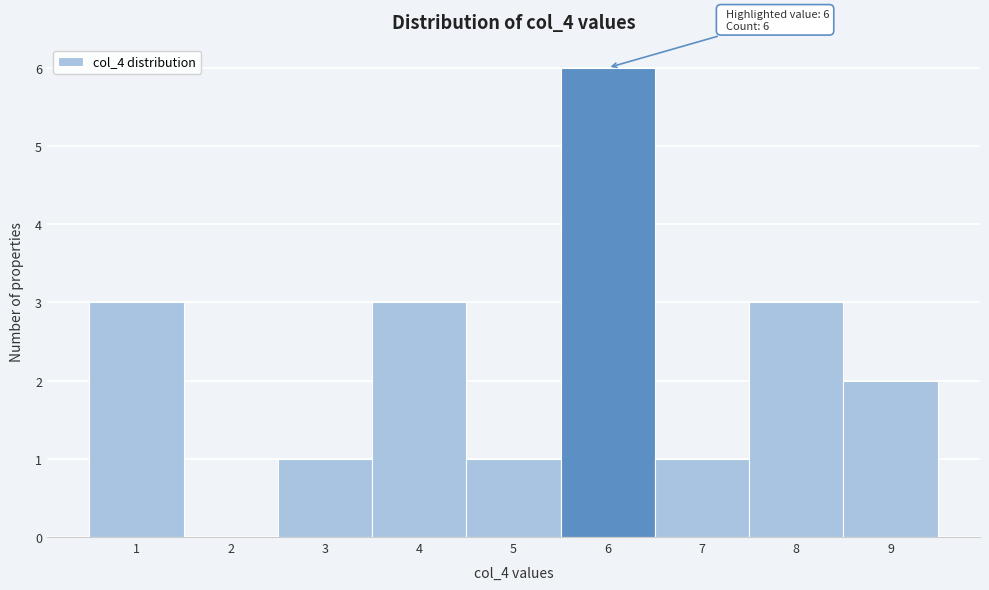

Which range on the x-axis has the tallest bar?

5.5 to 6.5